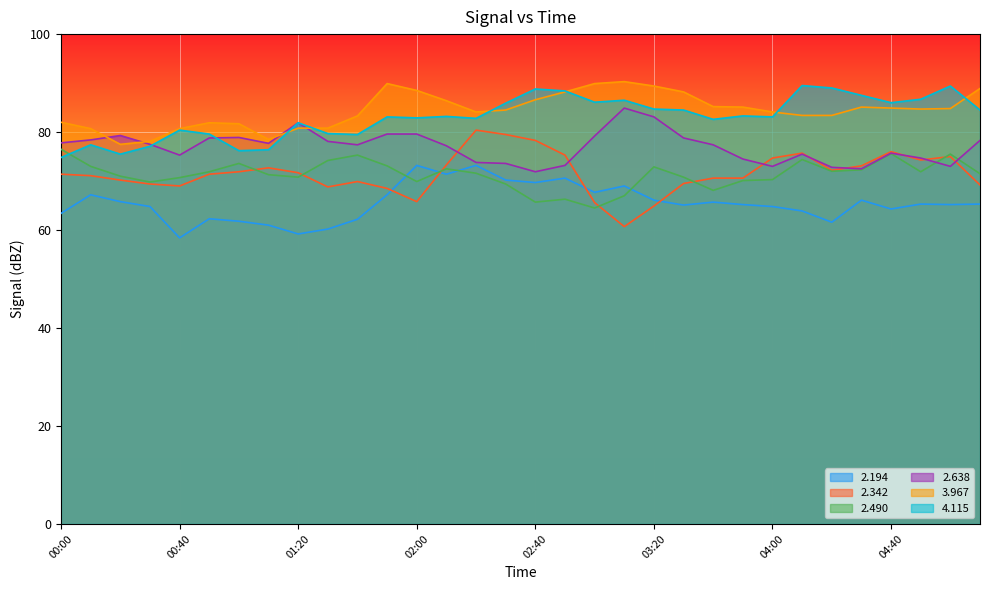

At which label does   2.194 first exceed 65?

00:10